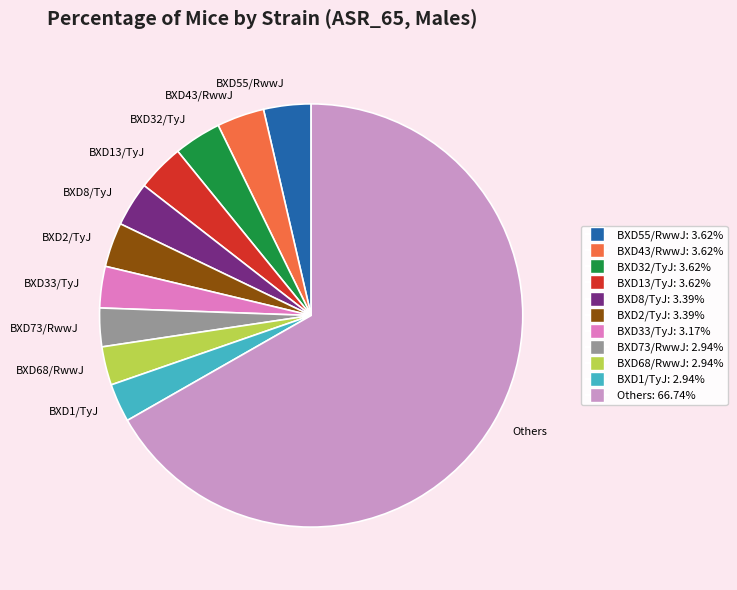

Which slice is the largest?

Others